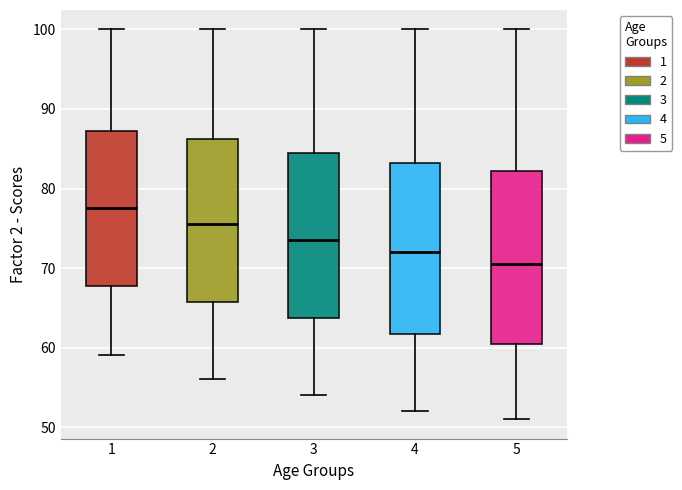

Reading left to right, read every box against the y-axis: the position of its median line, the range the box covers, and the ends of its whiskers. The values are not printed on the chart, so give them approximately, as read against the axis.

1: median 78, box 68 to 87, whiskers 59 to 100
2: median 76, box 66 to 86, whiskers 56 to 100
3: median 74, box 64 to 85, whiskers 54 to 100
4: median 72, box 62 to 83, whiskers 52 to 100
5: median 71, box 61 to 82, whiskers 51 to 100